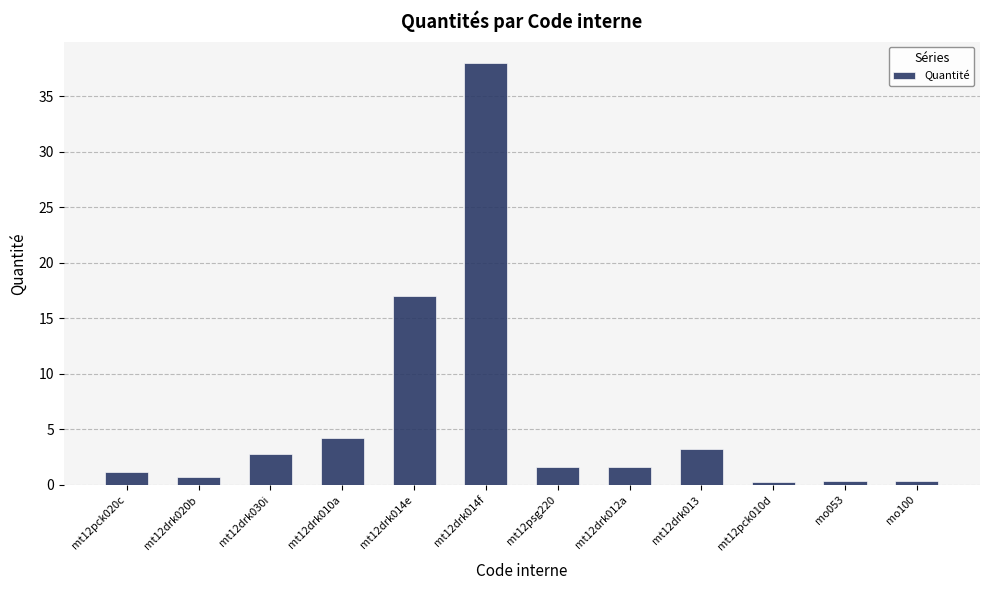

How many values are below 1?

4